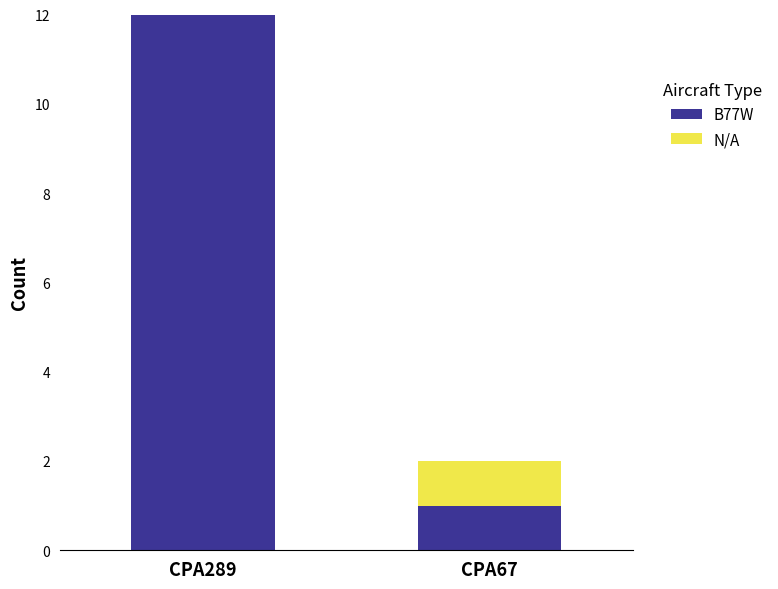

What is the sum of the B77W values at CPA67 and CPA289?

13